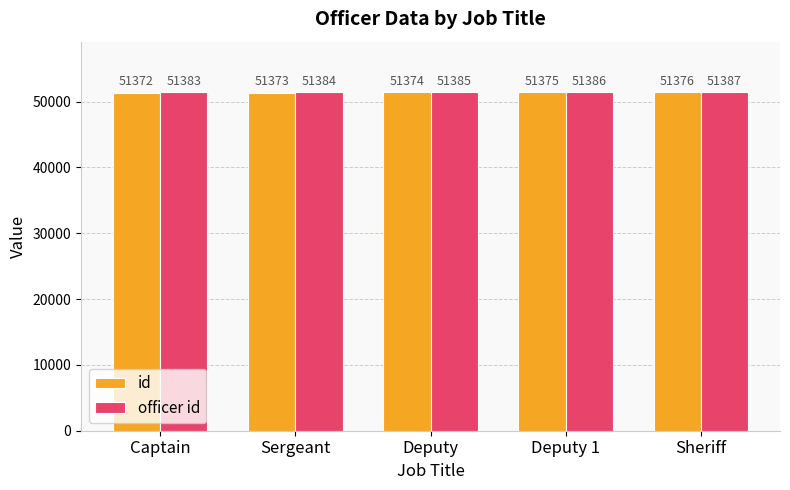

What is the spread (max minus min) of values at Deputy?

11